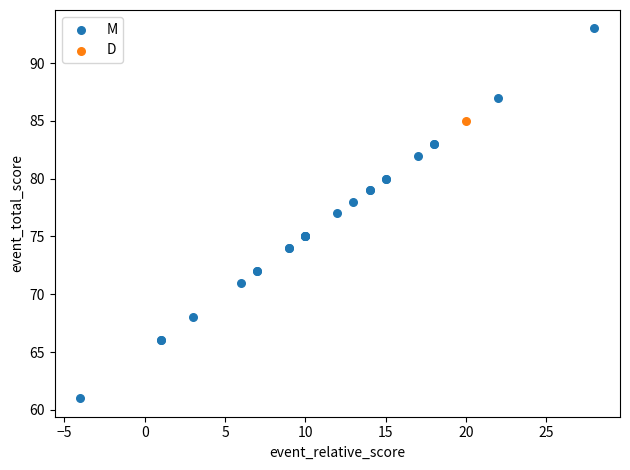

What are all the series names shown in the legend?

M, D